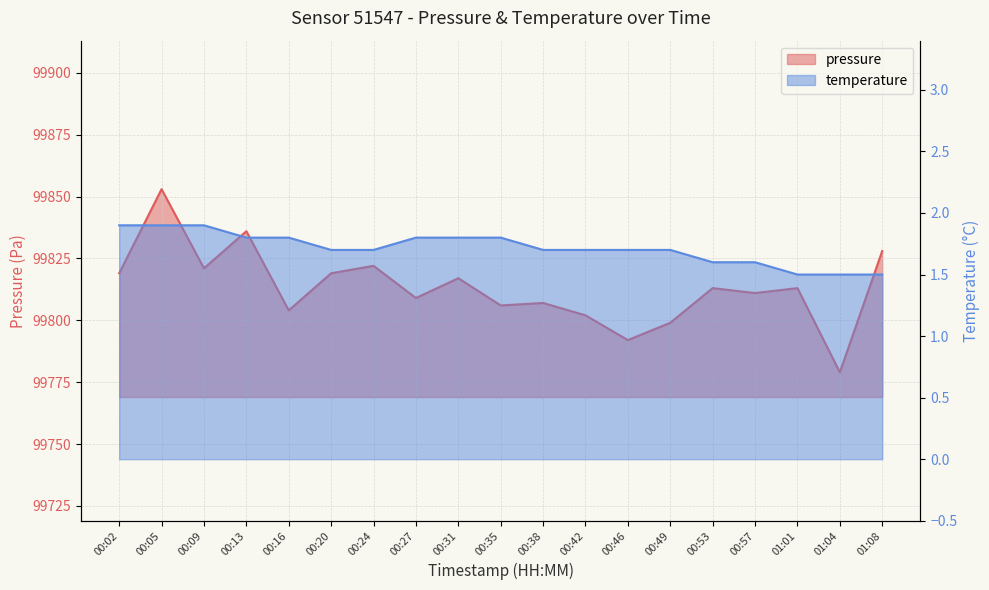

What value does the temperature series have at 00:38?

1.7